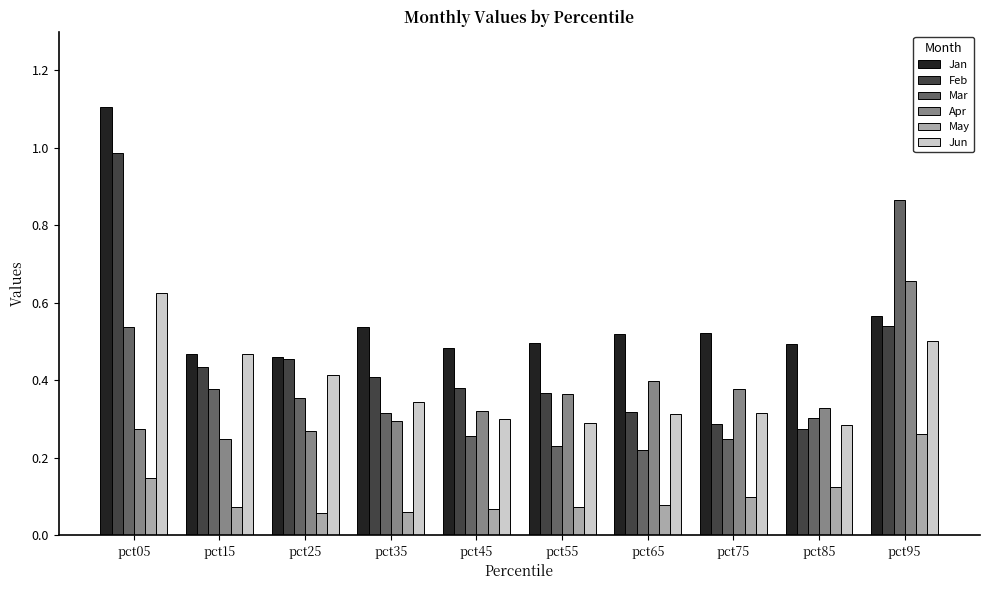

Which series has the largest total across all categories?

Jan